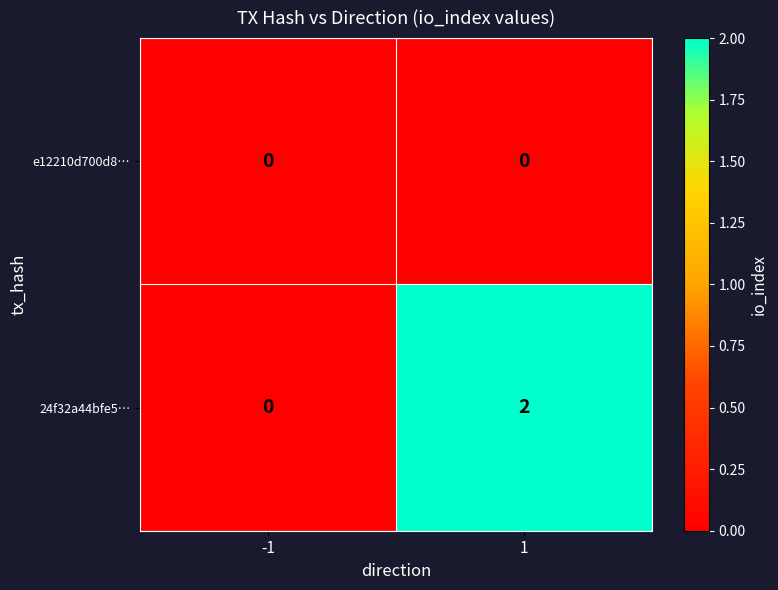

At which category is the sum across all series the highest?

1